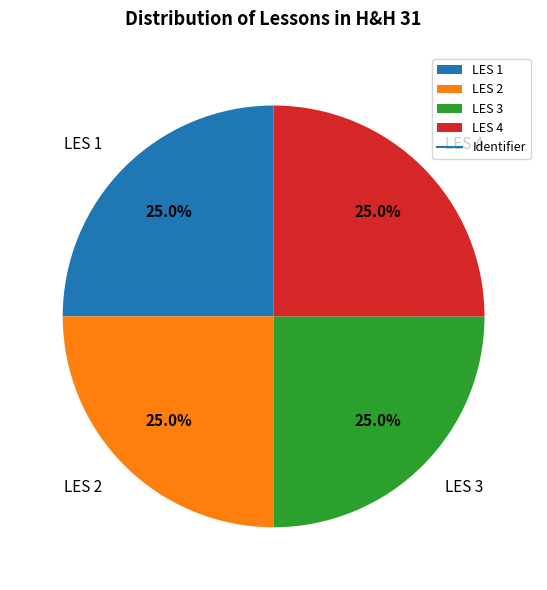

What percentage do LES 1 and LES 2 together represent?

50.0%